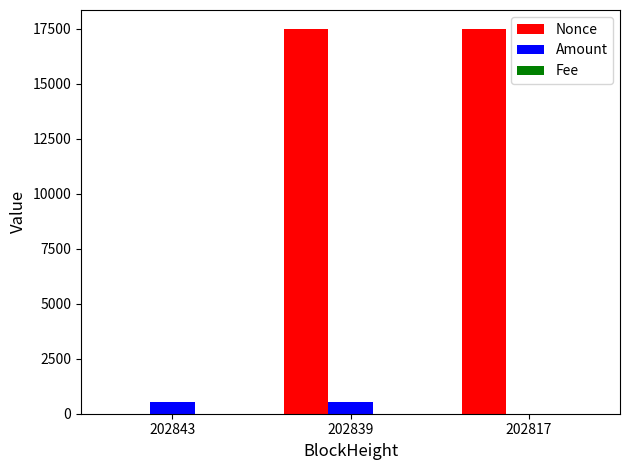

How many categories are shown in the chart?

3